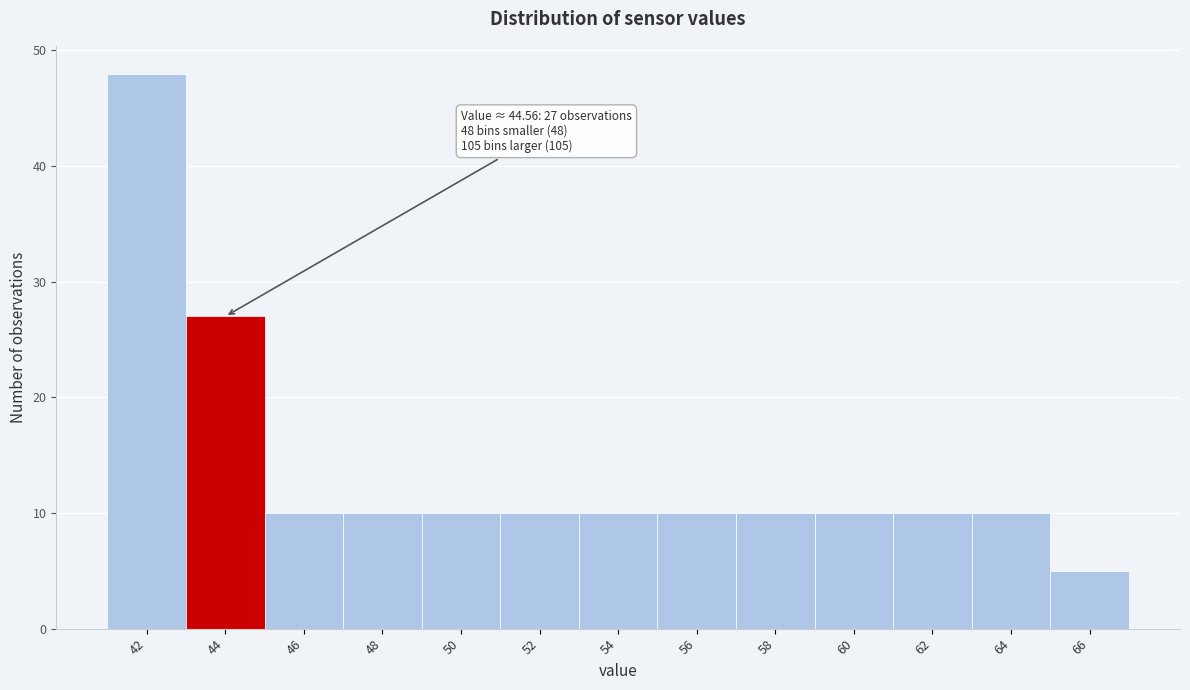

Reading left to right, extract all data points from this chart.

42=48	44=27	46=10	48=10	50=10	52=10	54=10	56=10	58=10	60=10	62=10	64=10	66=5